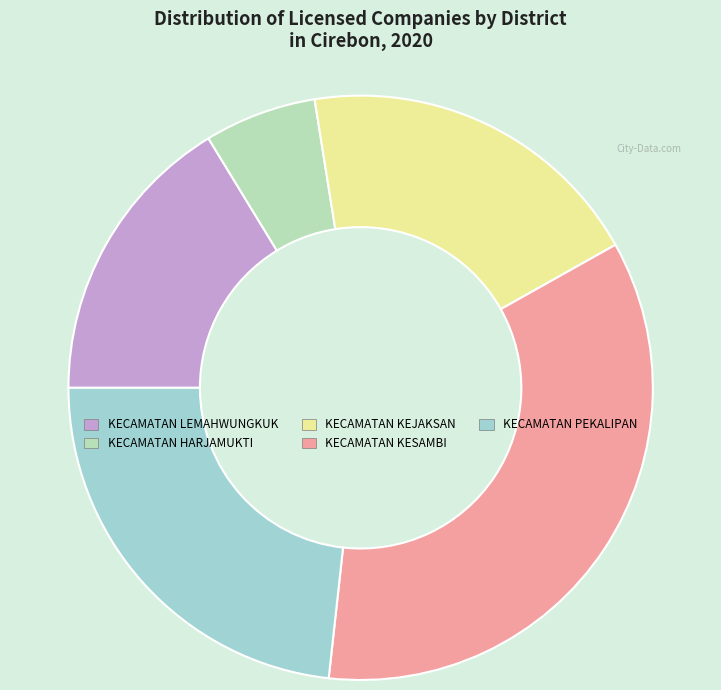

How many slices are in this pie chart?

5